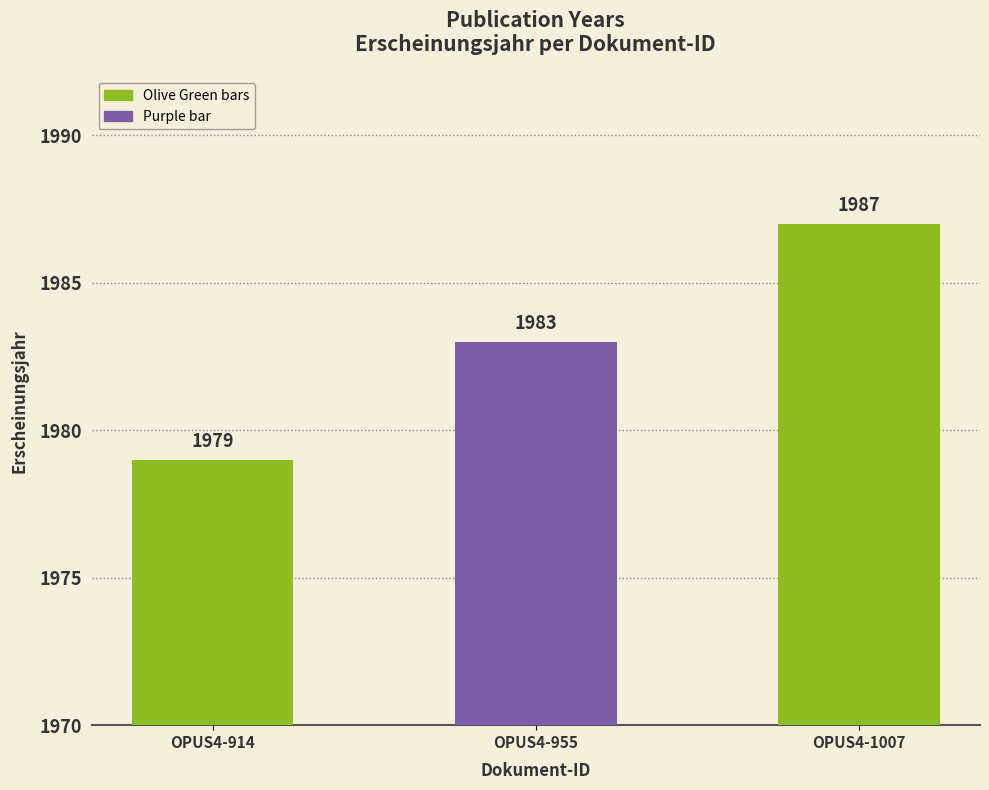

How many data points are less than 1983?

1